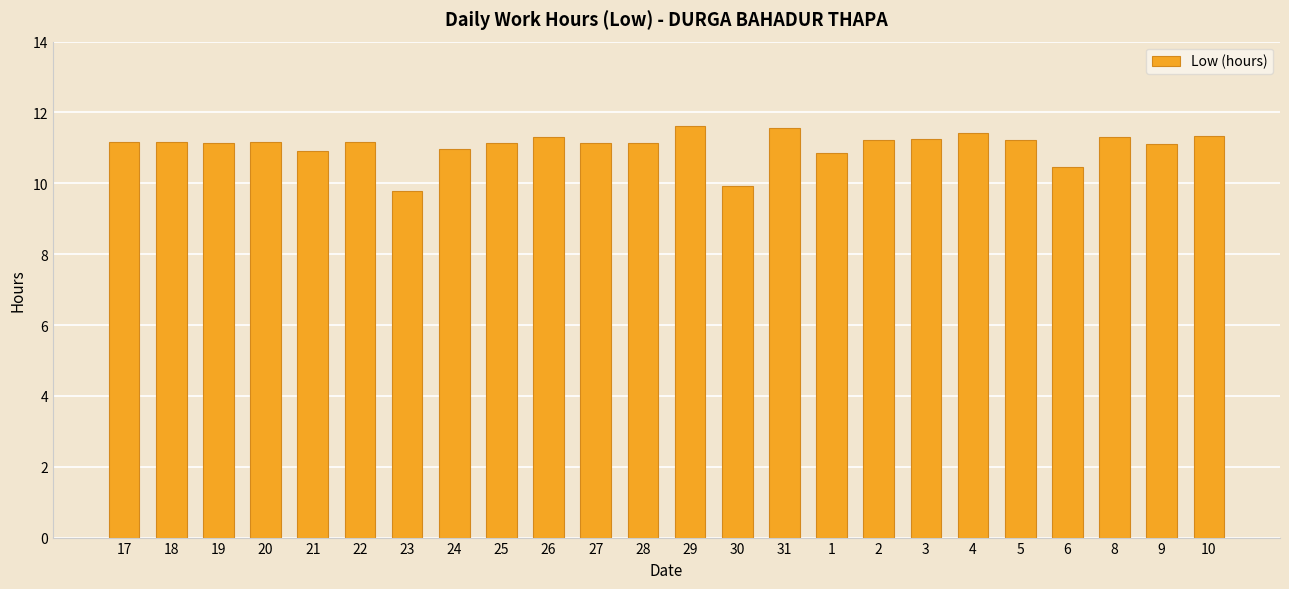

What is the sum of all values?

265.5